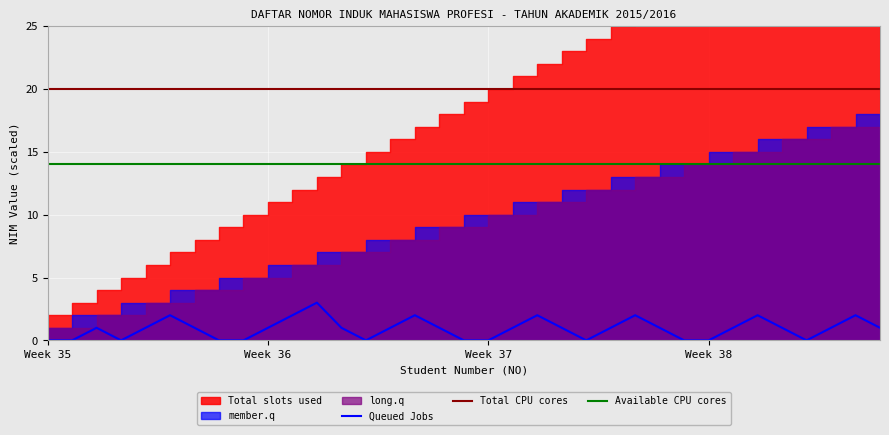

Count the number of categories in the chart.

35